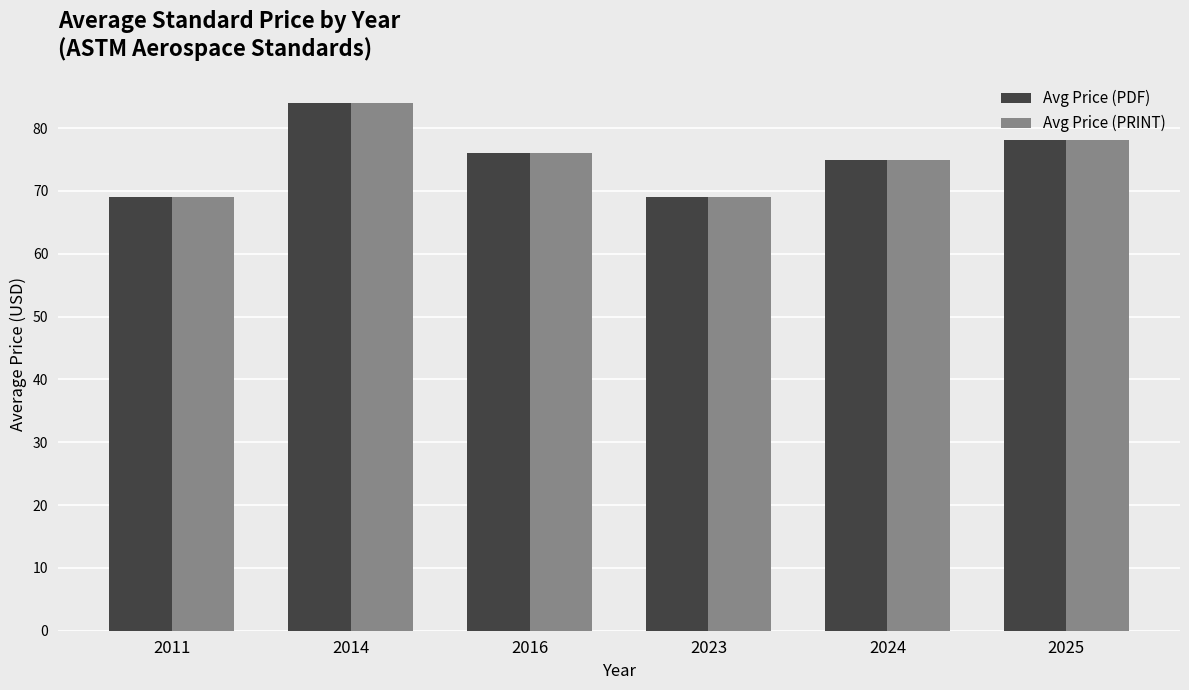

Is the value of Avg Price (PDF) at 2025 greater than the value of Avg Price (PRINT) at 2024?

Yes